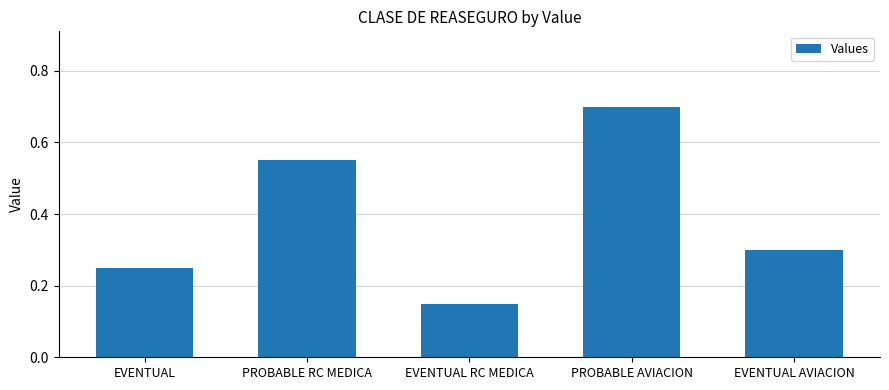

What is the sum of the values at PROBABLE RC MEDICA and EVENTUAL?

0.8